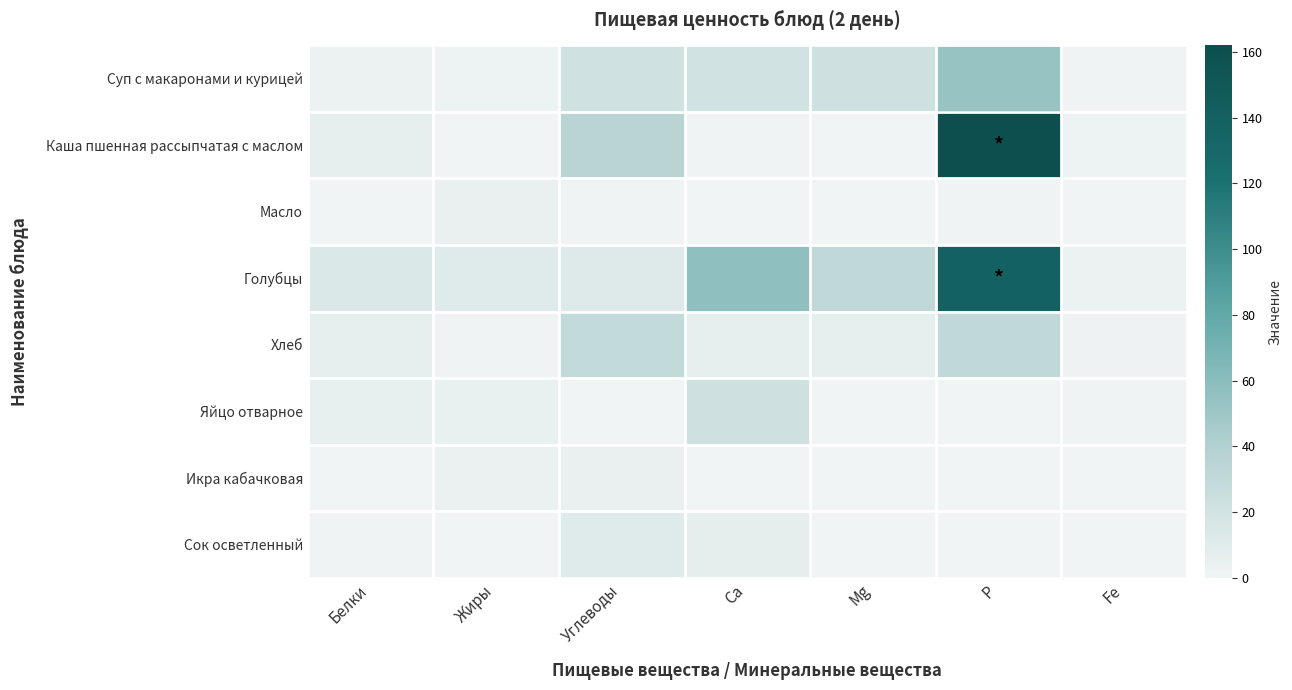

At which category is the sum across all series the highest?

Р